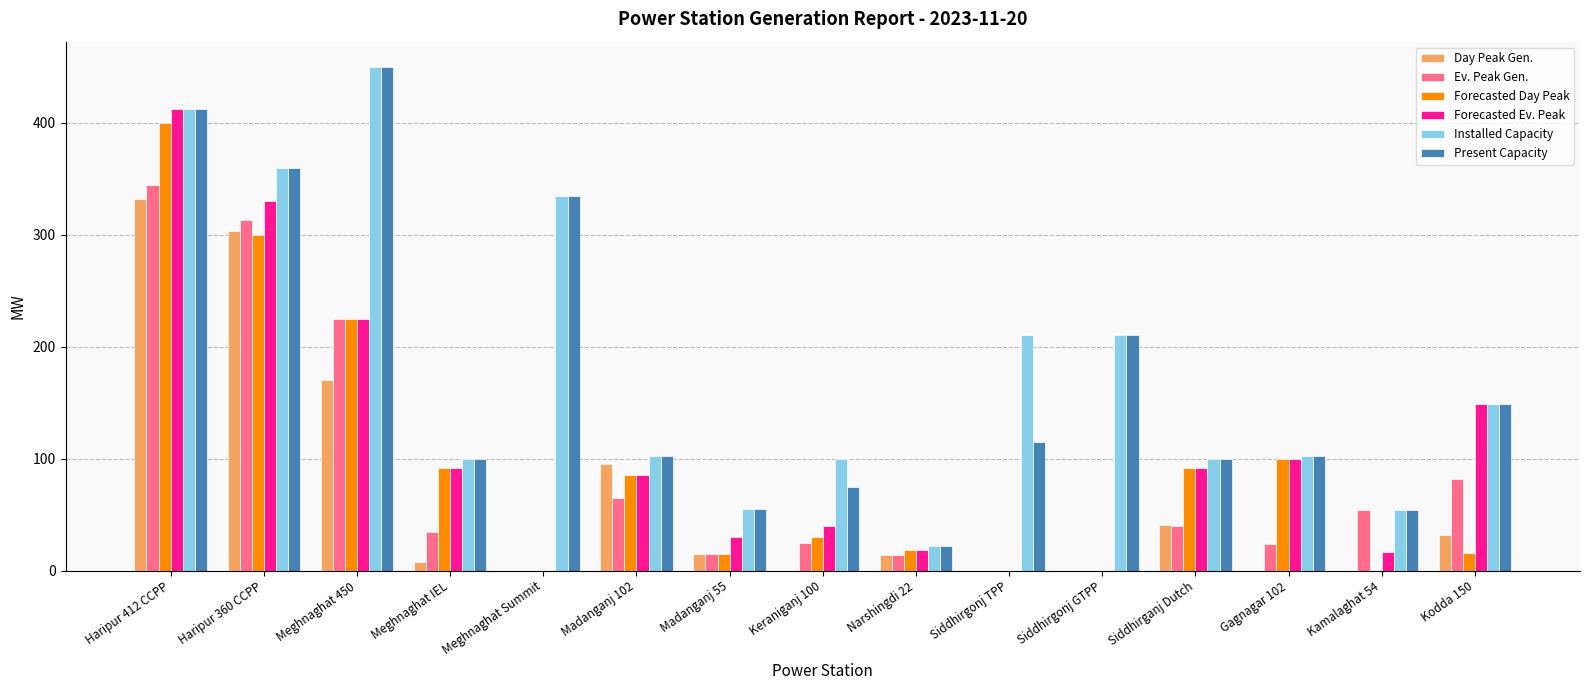

Count the number of categories in the chart.

15